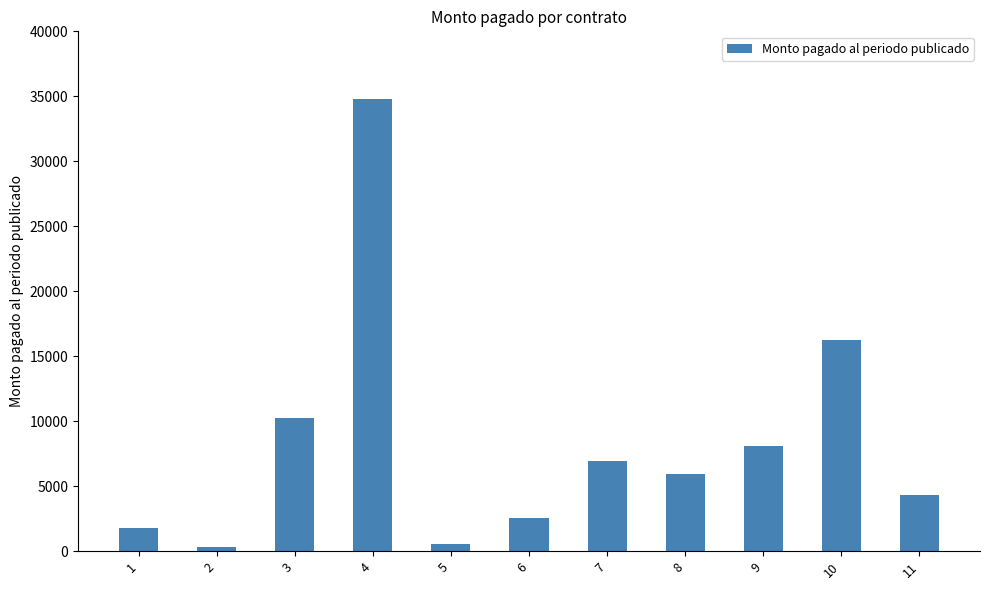

Approximately how many times larger is the value at 8 compared to 11?

1.4